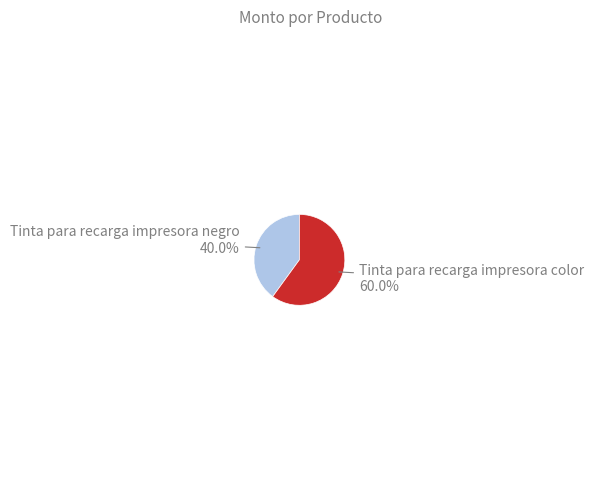

What is the smallest slice in the pie chart?

Tinta para recarga impresora negro